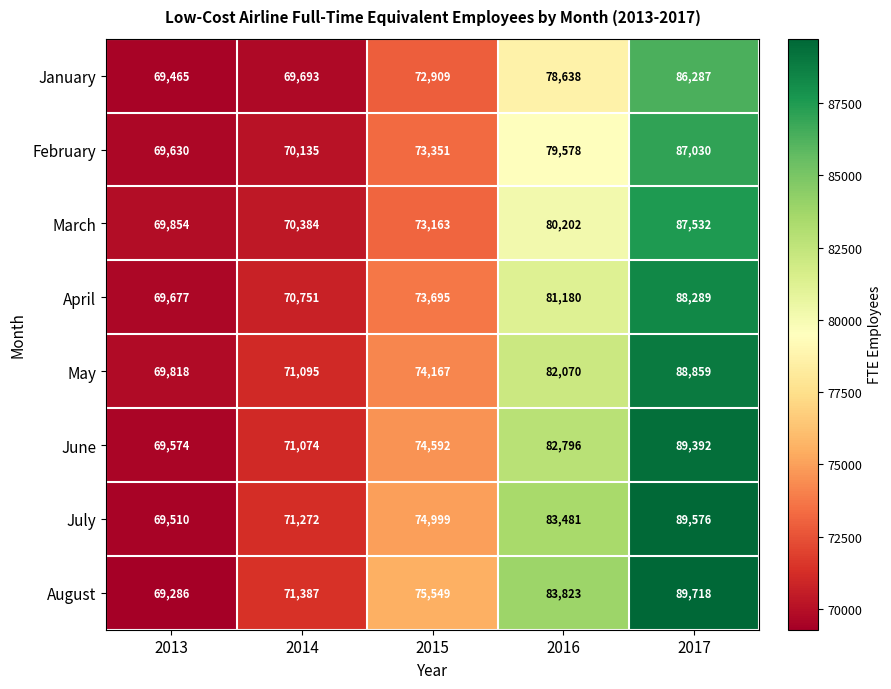

Which series changed the most between 2013 and 2015?

August